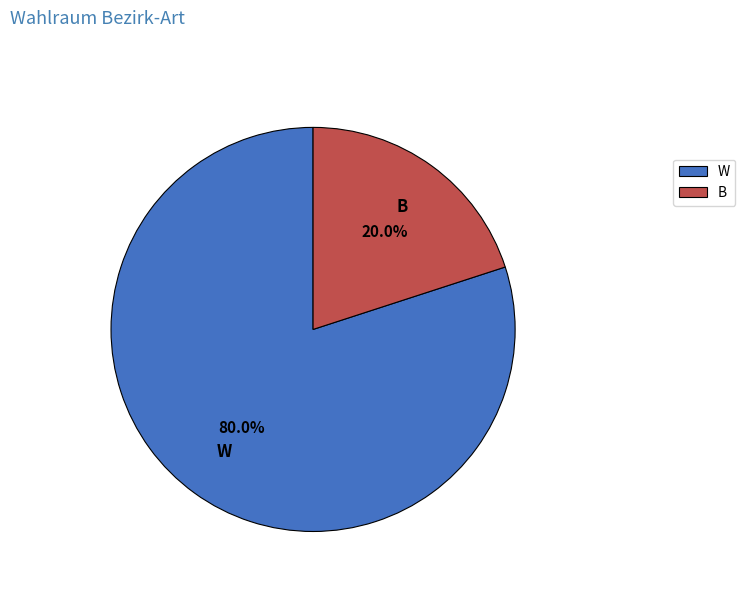

Between B and W, which is larger?

W